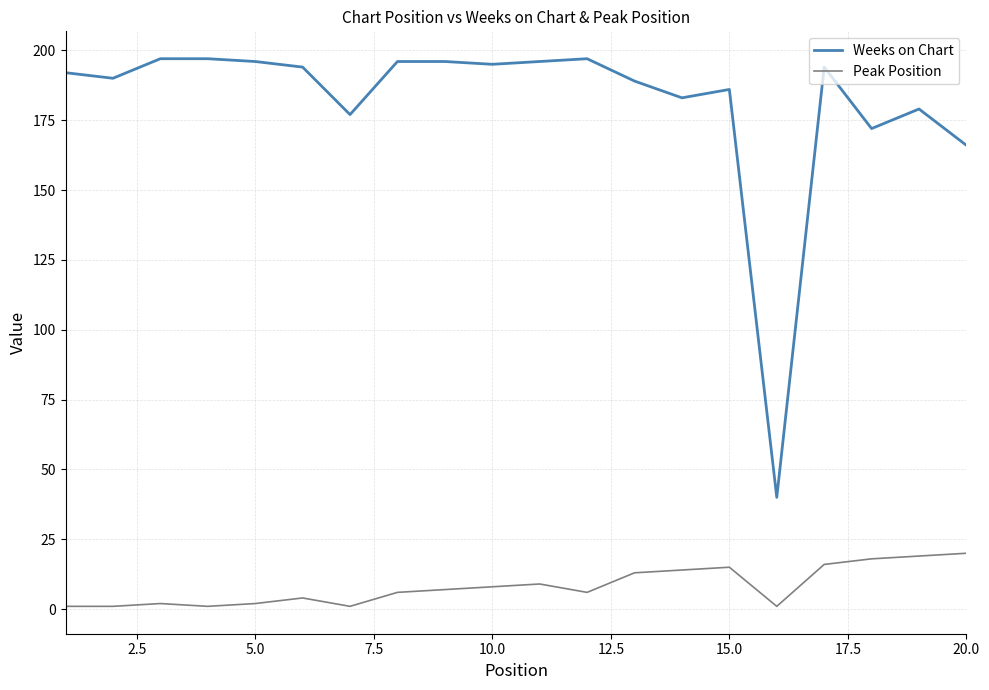

Which series has the largest total across all categories?

Weeks on Chart